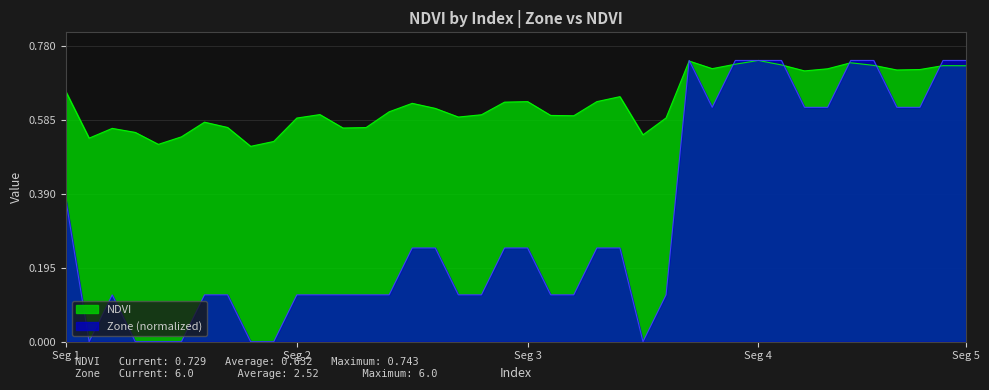

Which series has the largest total across all categories?

NDVI